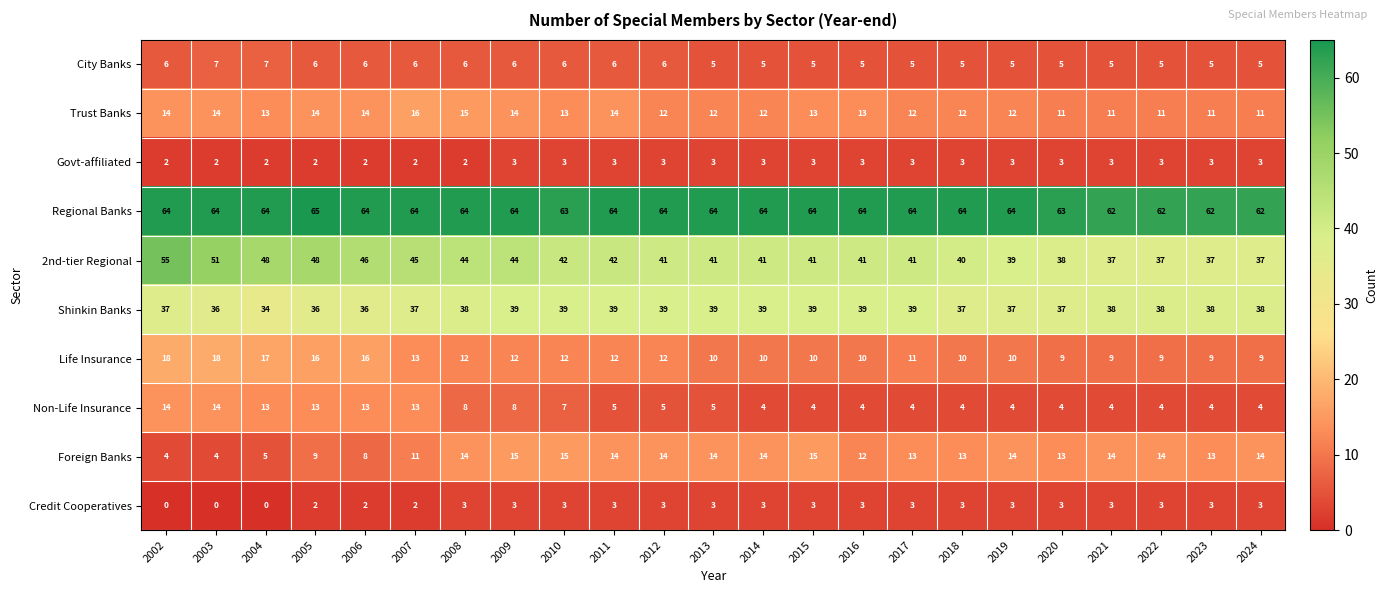

True or false: Credit Cooperatives has a value of 3 at 2018.

True